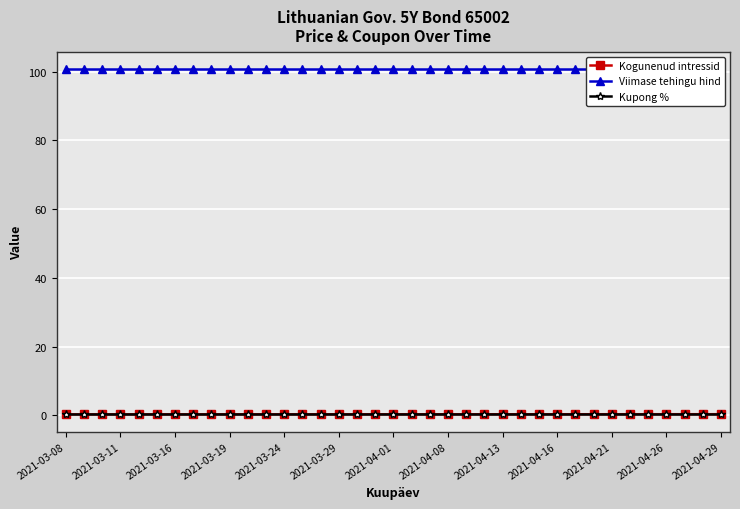

True or false: Kogunenud intressid has a value of 0.4 at 2021-03-16.

False